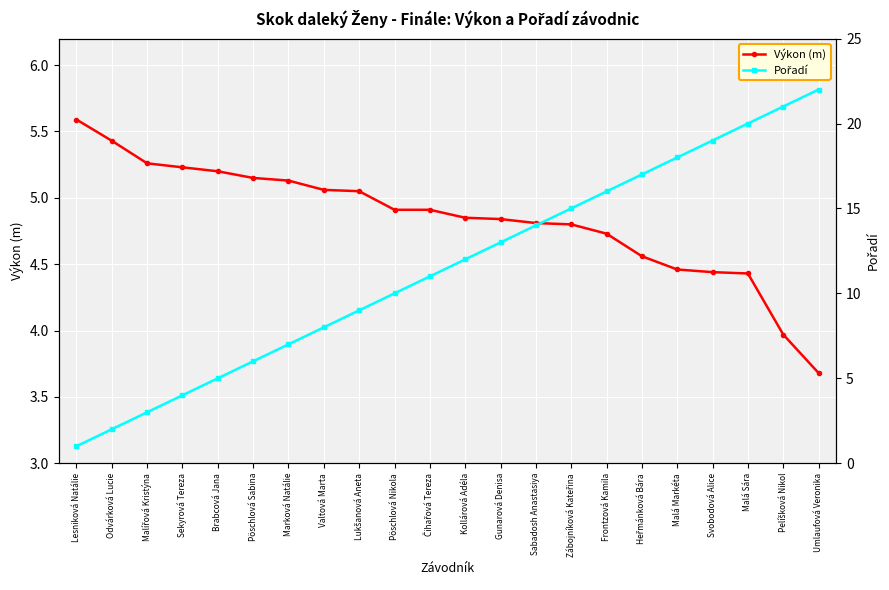

Which series has the largest range (max minus min)?

Pořadí